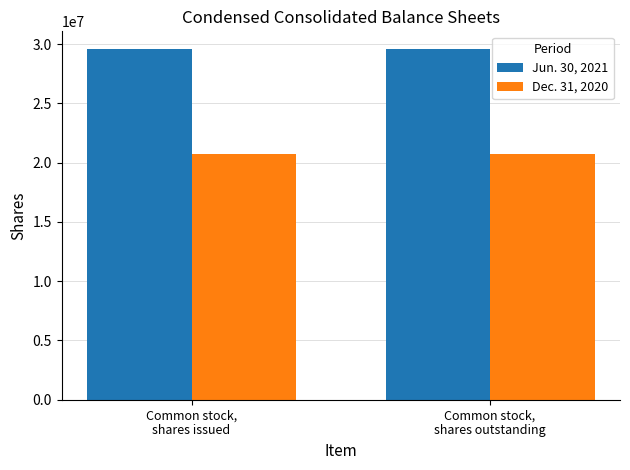

What is the average value of the Dec. 31, 2020 series?

20740413